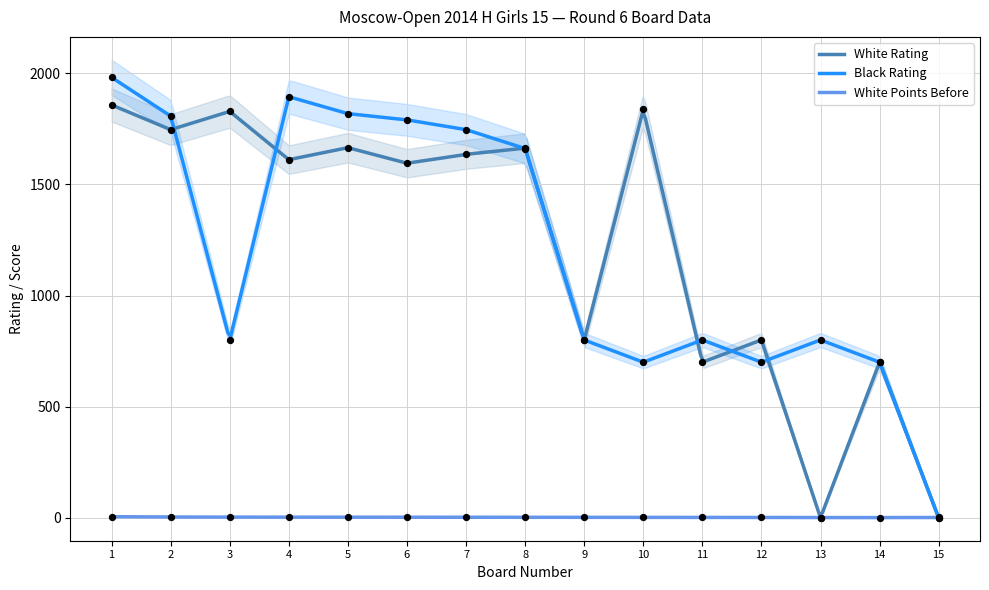

Is the value of White Points Before at 9 greater than the value of White Rating at 2?

No